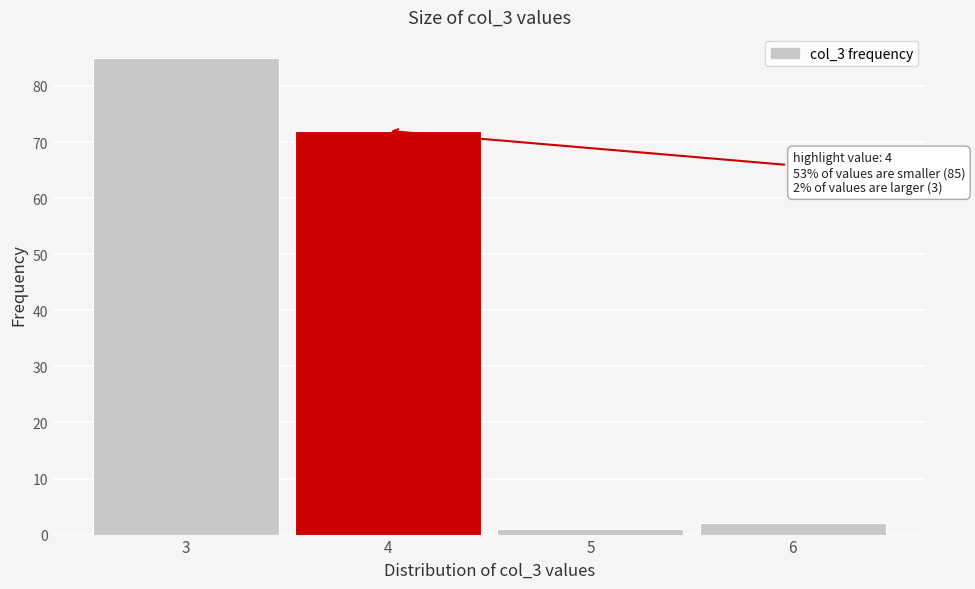

Which range on the x-axis has the tallest bar?

2.5 to 3.5